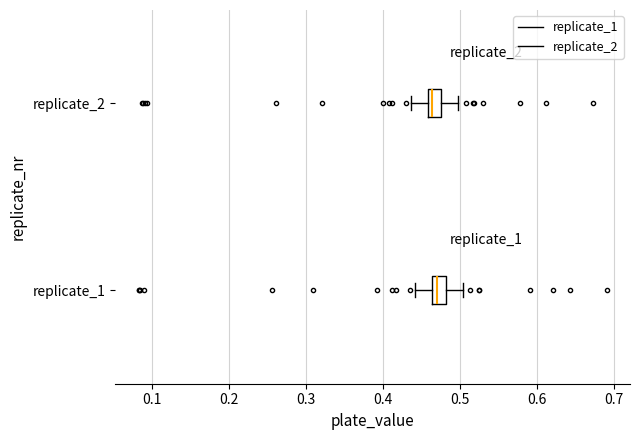

Where is the left edge of the box for replicate_2 on the x-axis? The values are not printed on the chart, so give them approximately, as read against the axis.

0.46